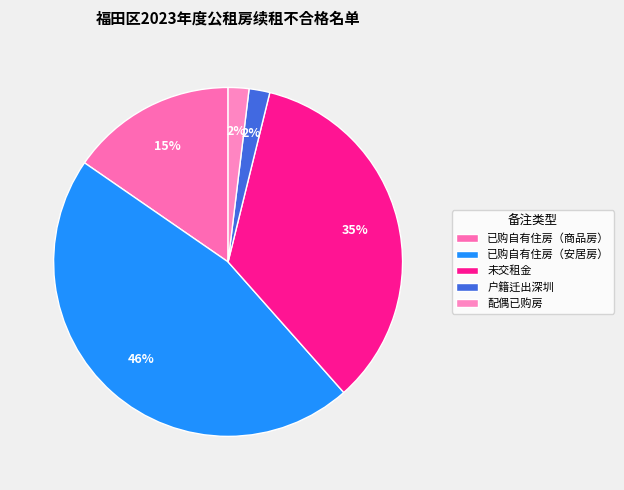

How much of the chart is everything except 已购自有住房（商品房）?

84.6%